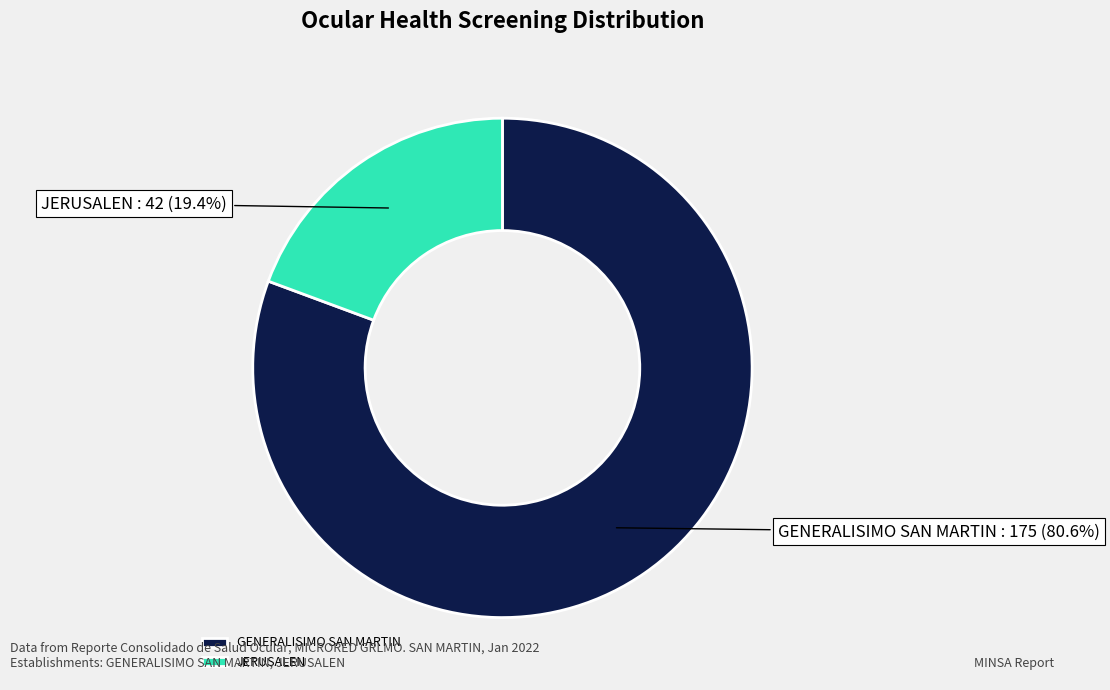

Is the sum of JERUSALEN and GENERALISIMO SAN MARTIN greater than half?

Yes